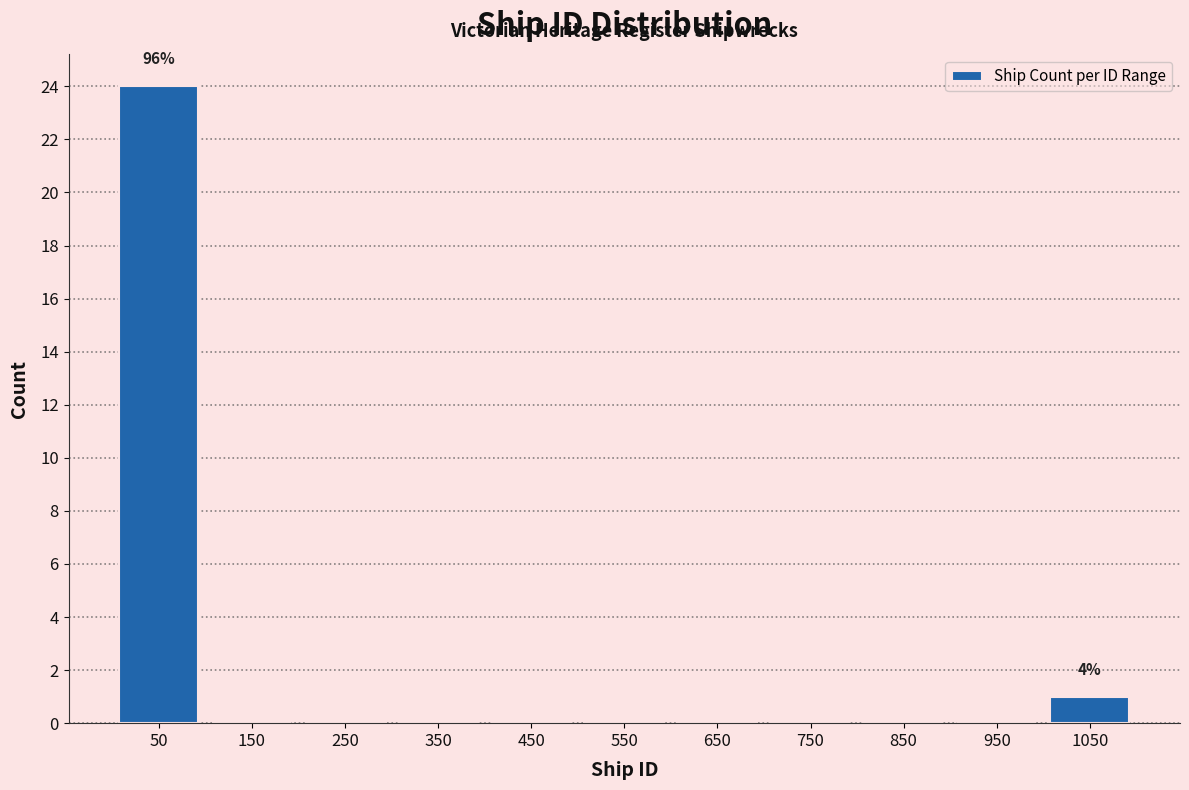

Reading left to right, extract all data points from this chart.

50=24	150=0	250=0	350=0	450=0	550=0	650=0	750=0	850=0	950=0	1050=1